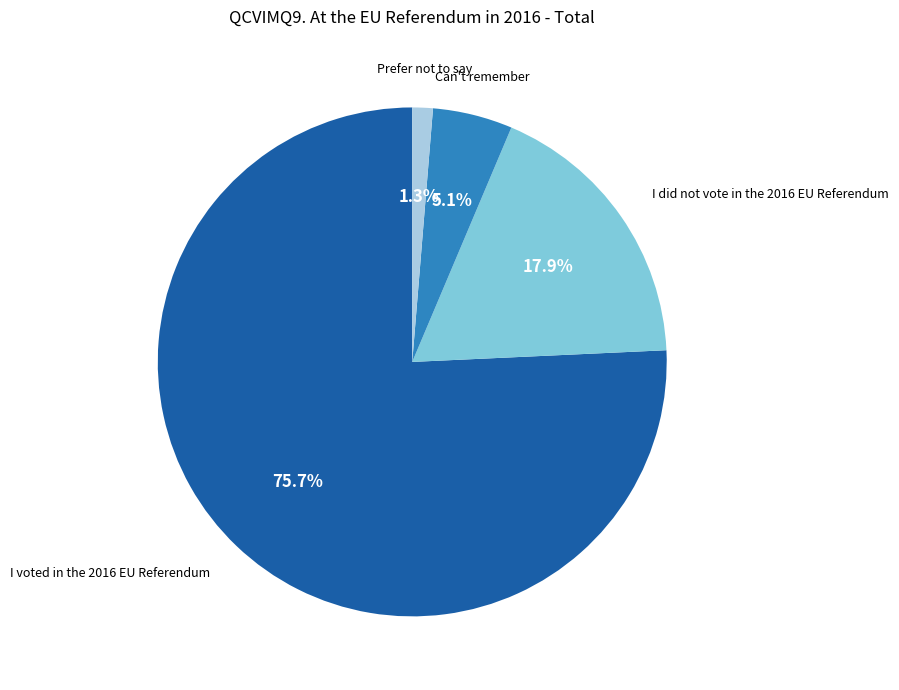

Is there any slice that represents more than half of the pie?

Yes